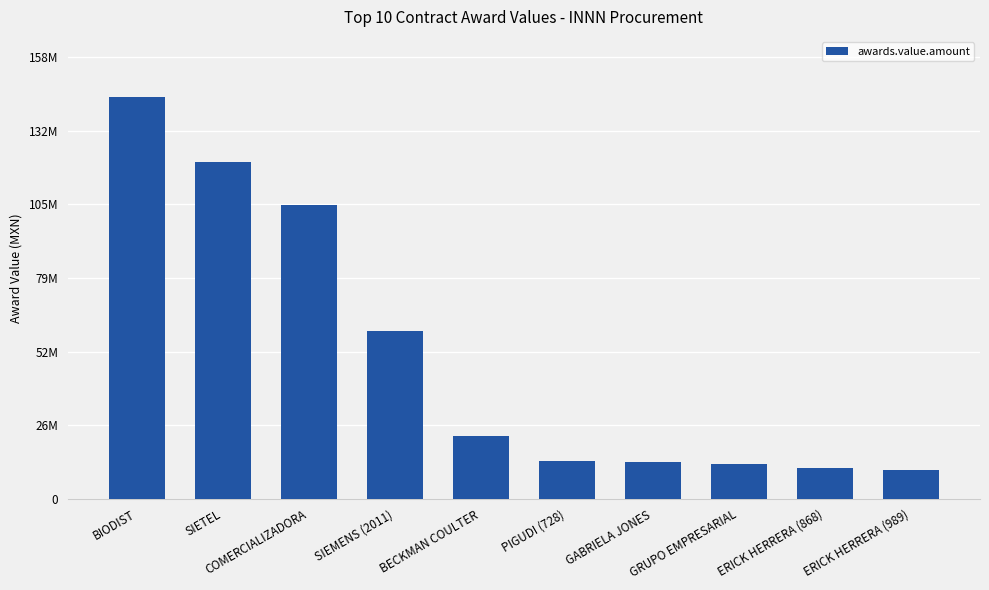

Does the chart contain any negative values?

No